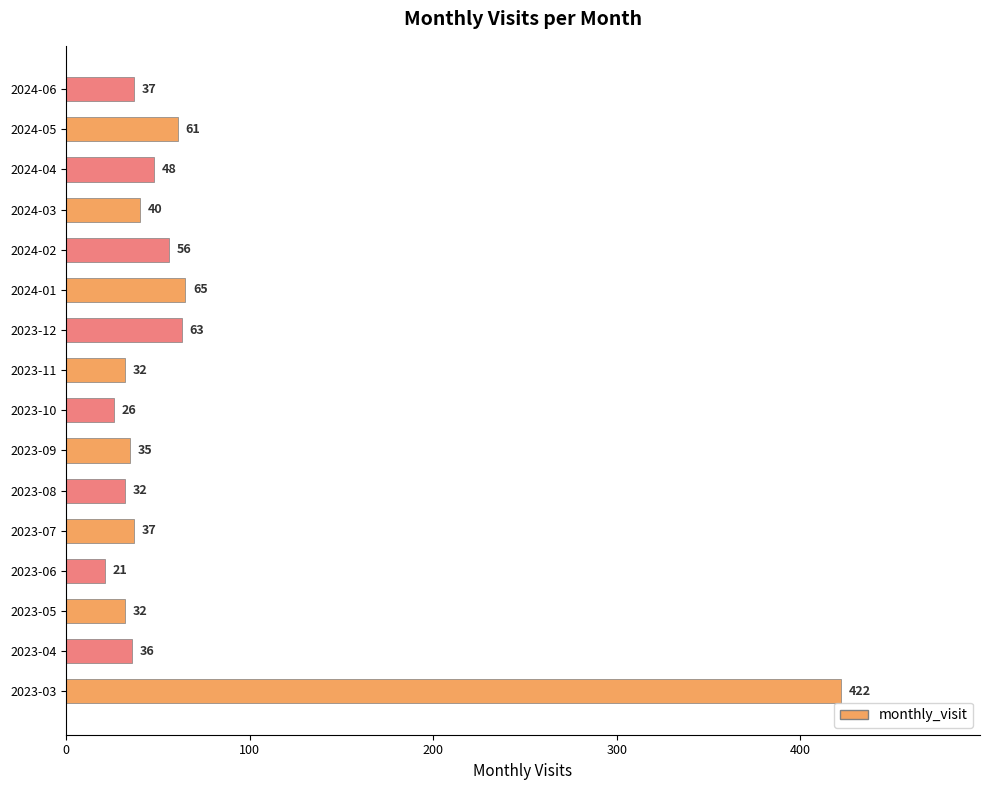

What is the difference between the maximum and second lowest values?

396